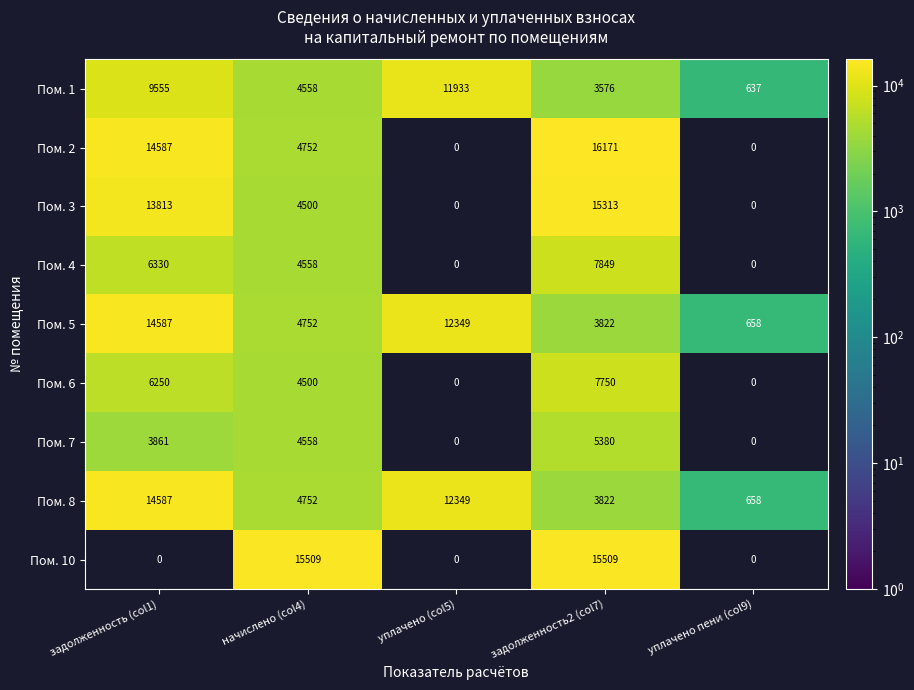

What is the difference between the Пом. 1 values at задолженность2 (col7) and задолженность (col1)?

5979